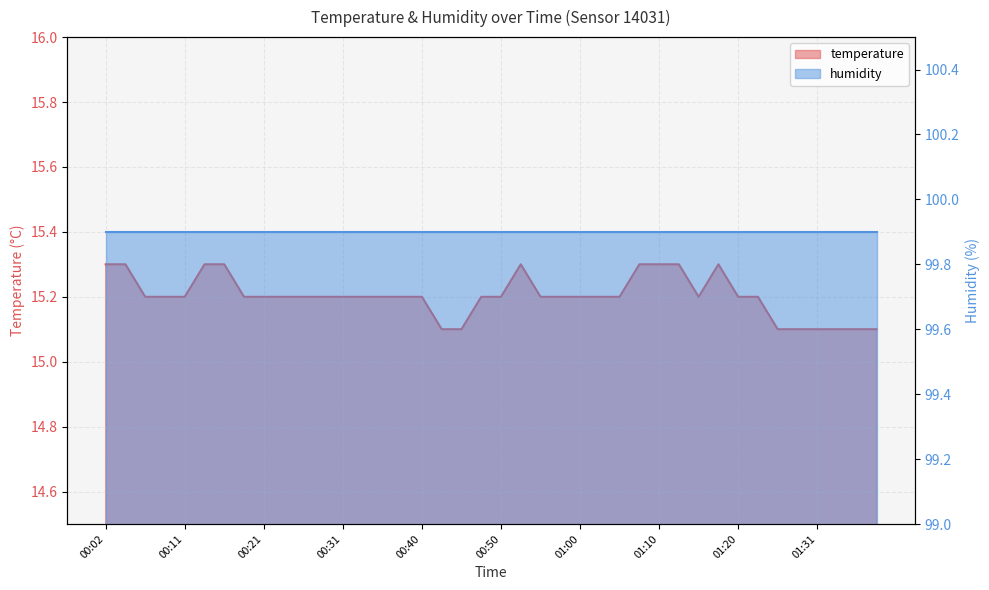

What is the approximate value at 01:31?

15.1